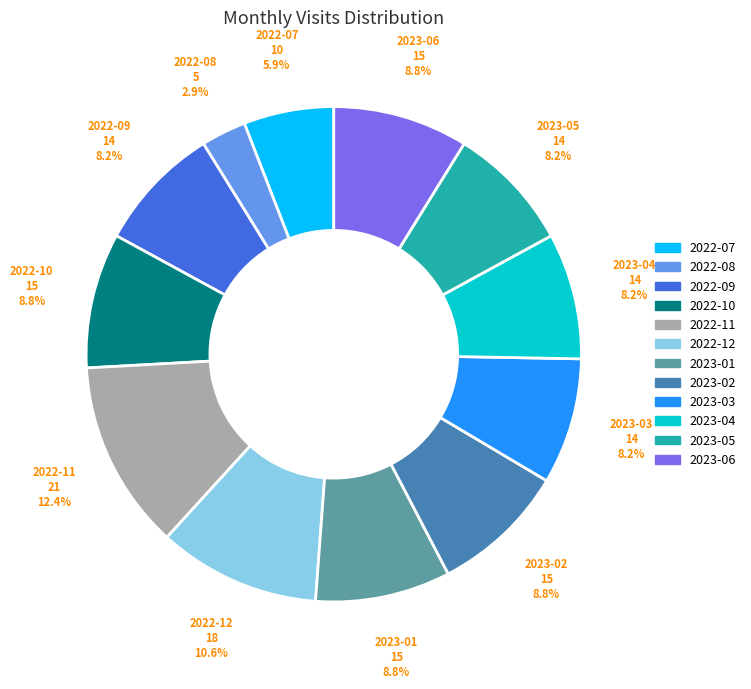

Between 2023-03 and 2022-12, which is larger?

2022-12